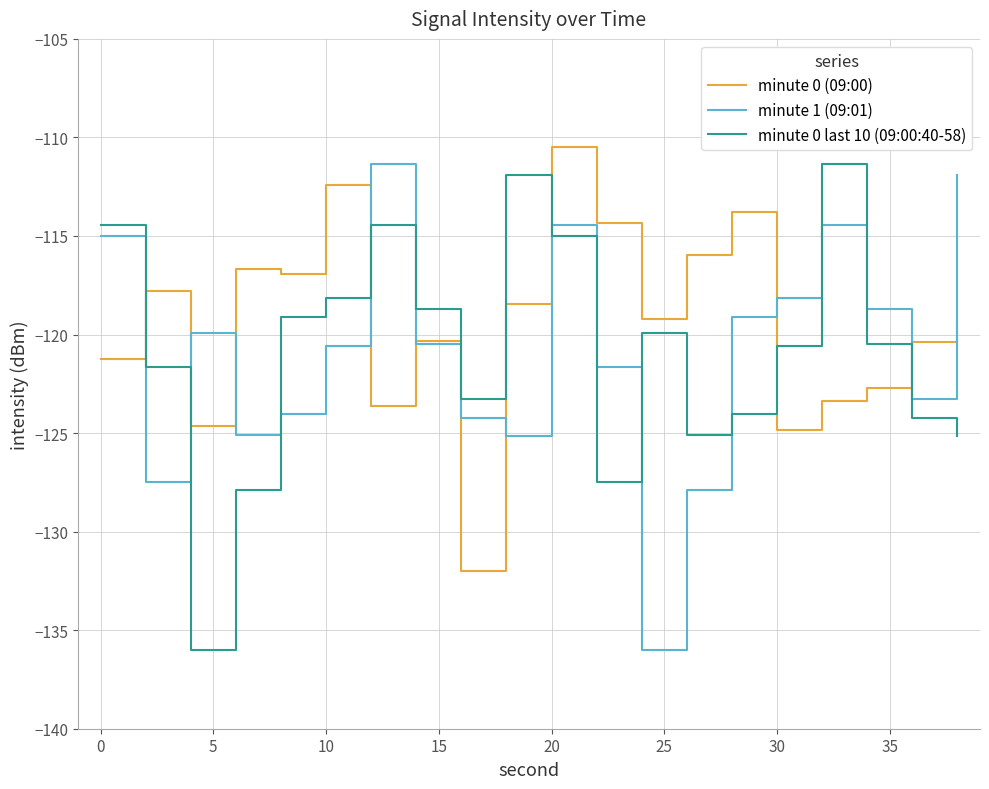

Which series has the largest total across all categories?

minute 0 (09:00)